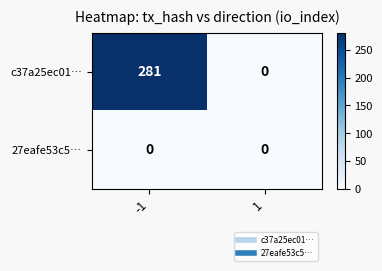

Is it true that c37a25ec01… equals 281 at -1?

True